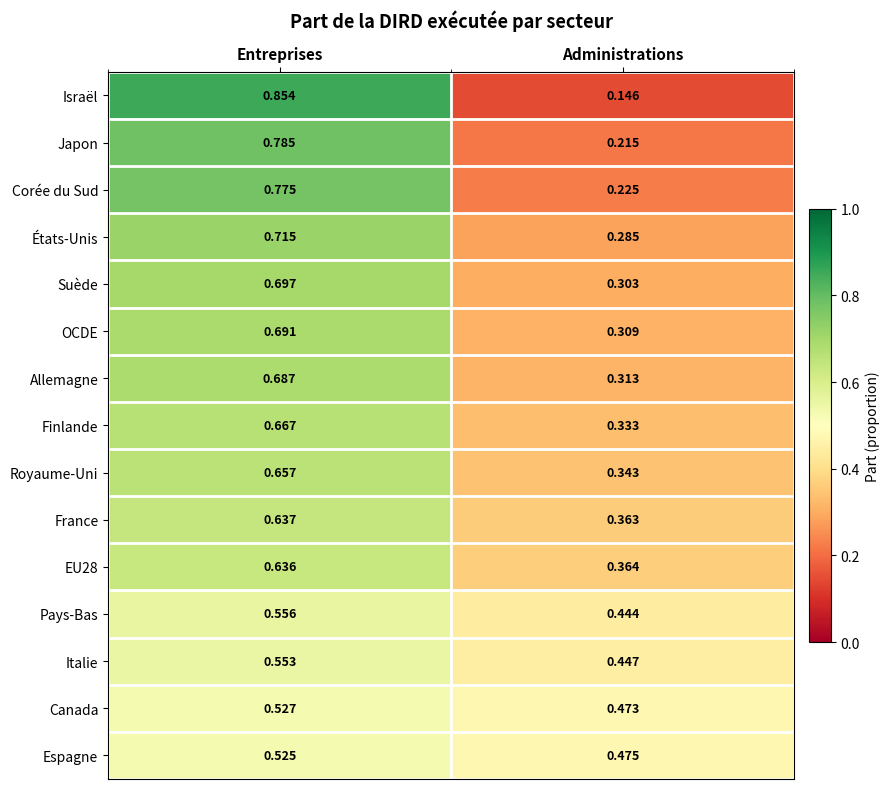

Where is Israël nearest to the value 0?

Administrations